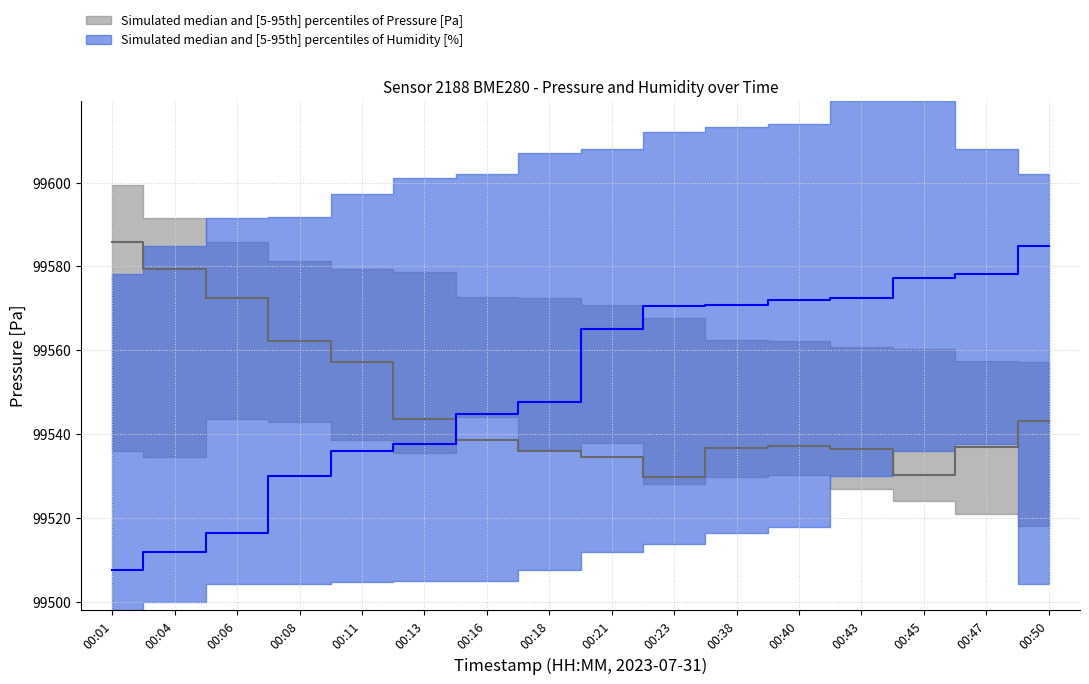

List the labels in order of Pressure median value, largest first.

00:01, 00:04, 00:06, 00:08, 00:11, 00:13, 00:50, 00:16, 00:40, 00:47, 00:38, 00:43, 00:18, 00:21, 00:45, 00:23